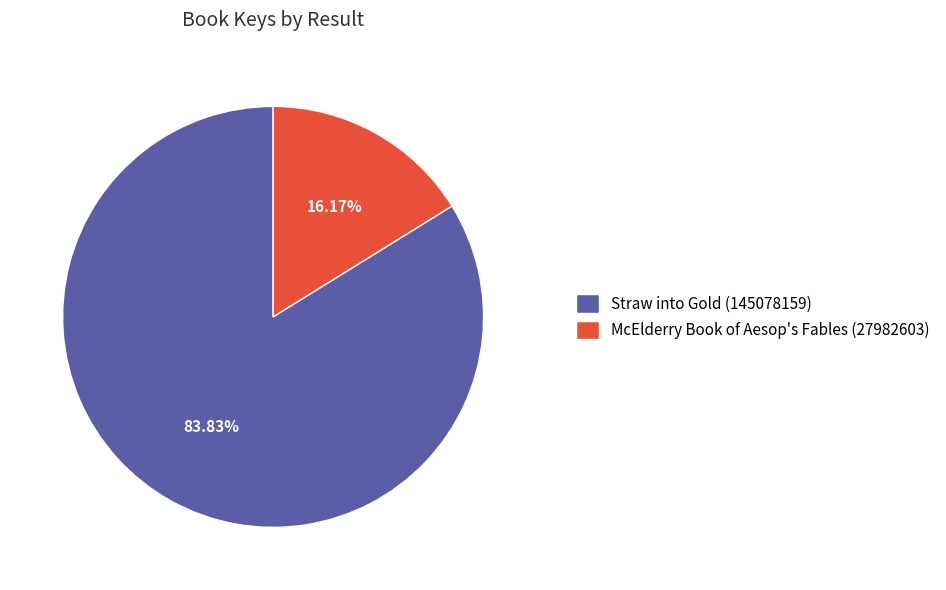

To the nearest percent, what is the difference between the largest and smallest slice percentages?

68%